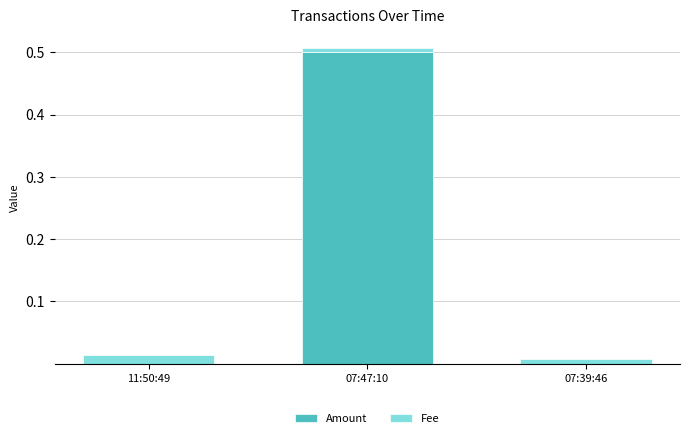

The Amount series shows 0.0 at 11:50:49. True or false?

True